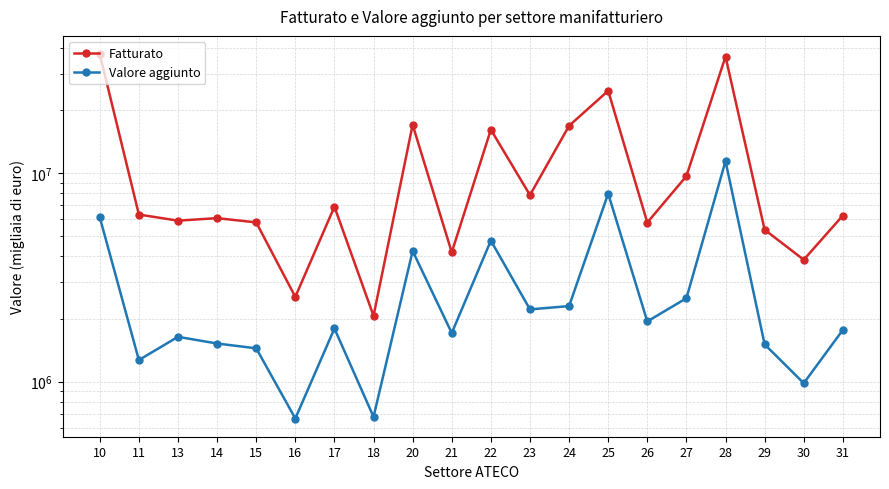

Is it true that Valore aggiunto equals 1710211 at 21?

True